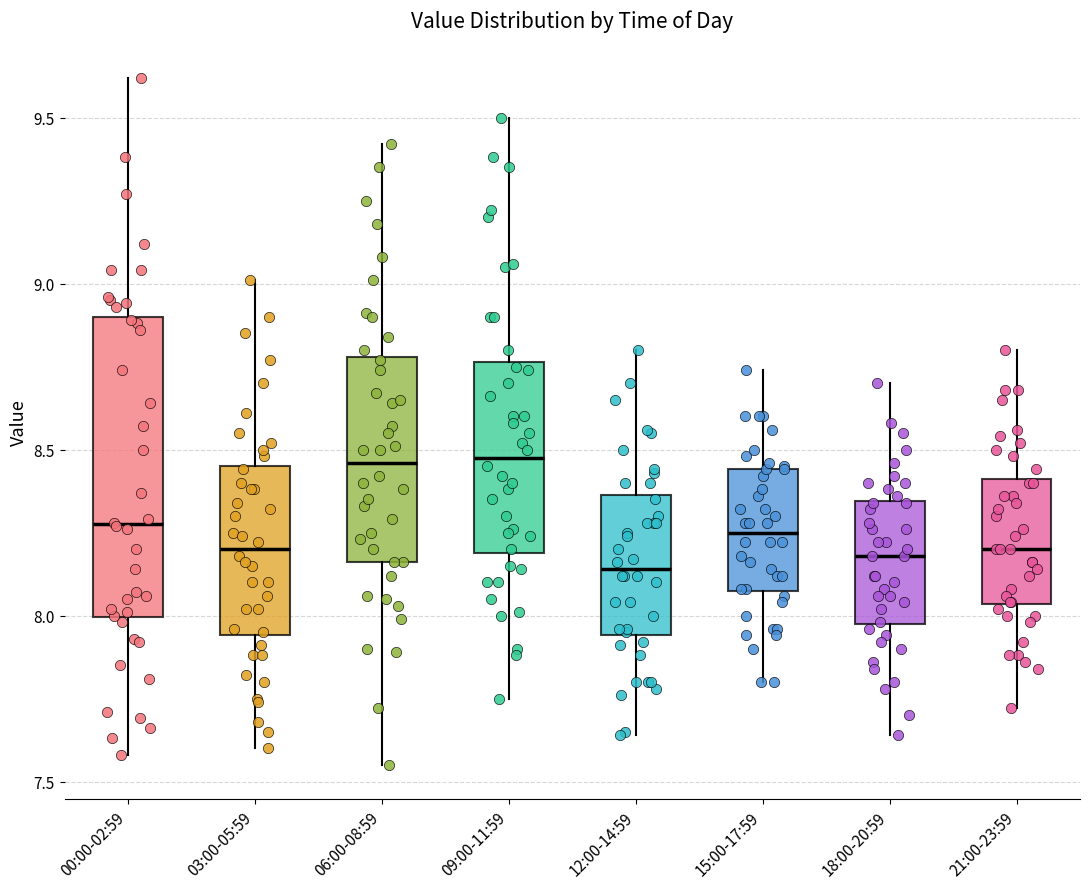

Comparing the boxes themselves (not the whiskers), which one is the tallest?

00:00-02:59